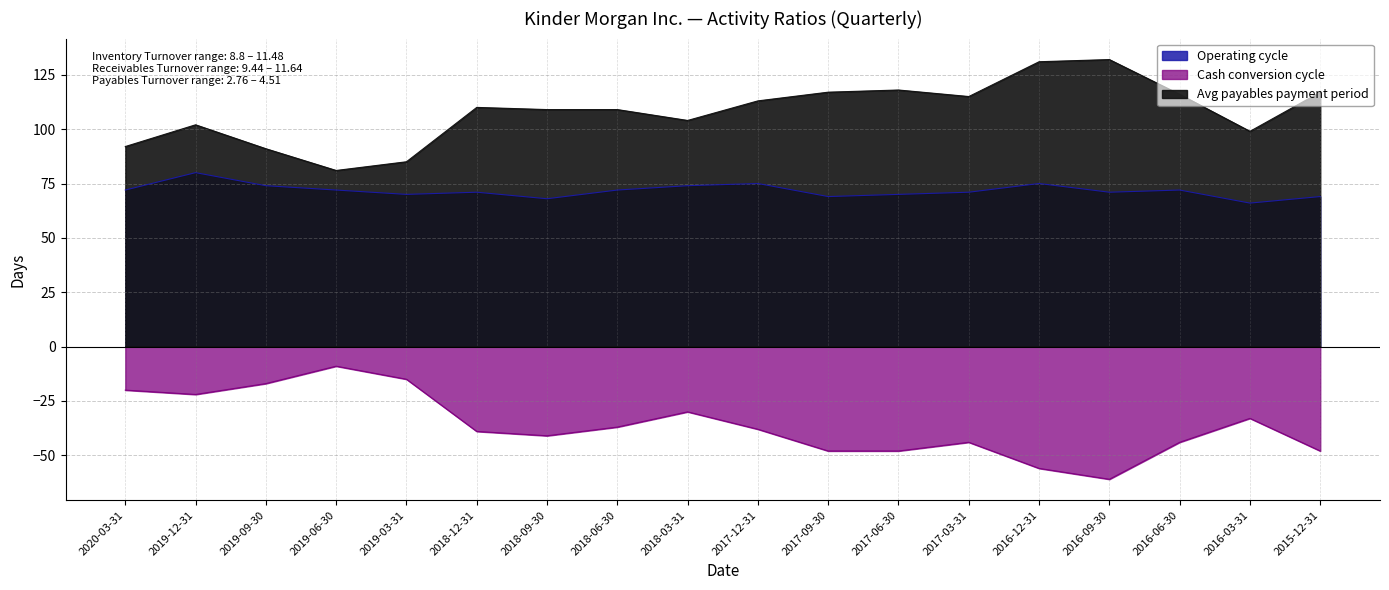

Which series has the largest range (max minus min)?

Cash conversion cycle